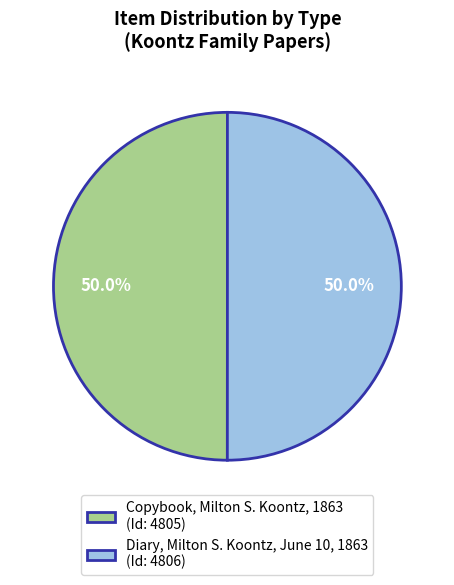

Approximately how many times larger is the value at Copybook, Milton S. Koontz, 1863 compared to Diary, Milton S. Koontz, June 10, 1863?

1.0